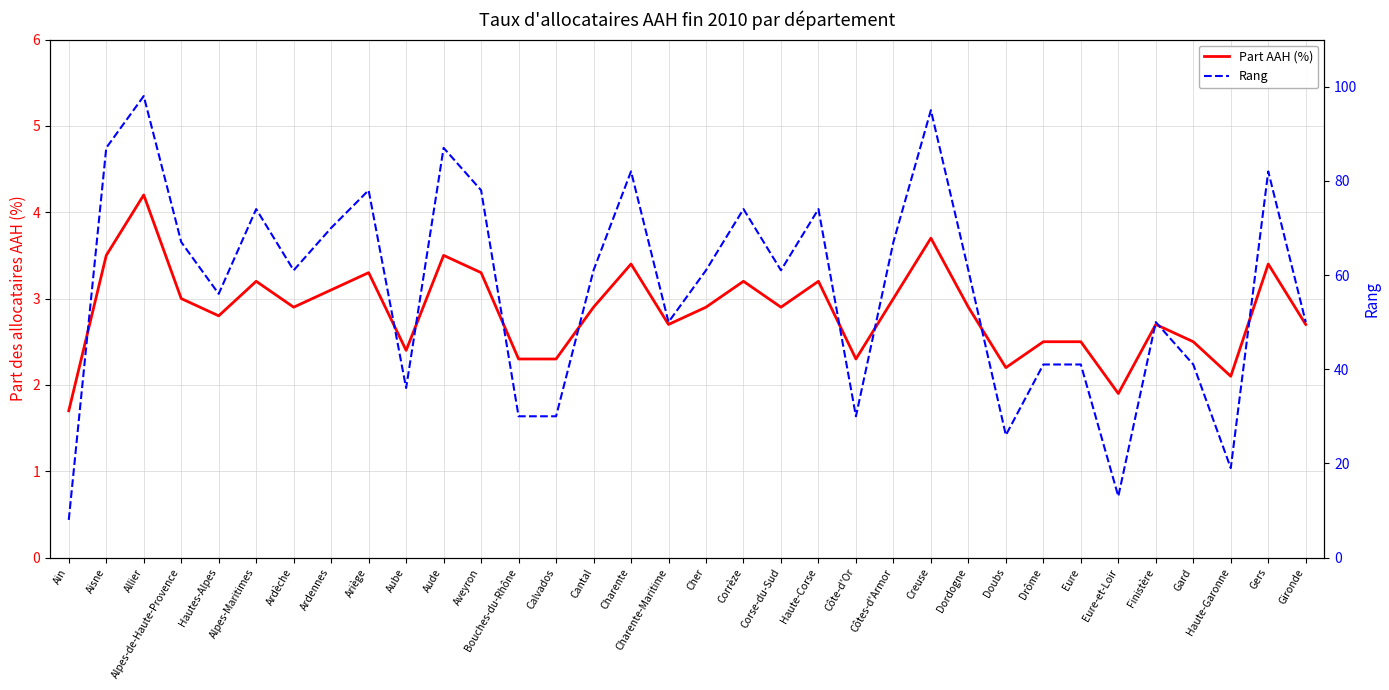

What is the total value across all series at Aube?

38.4